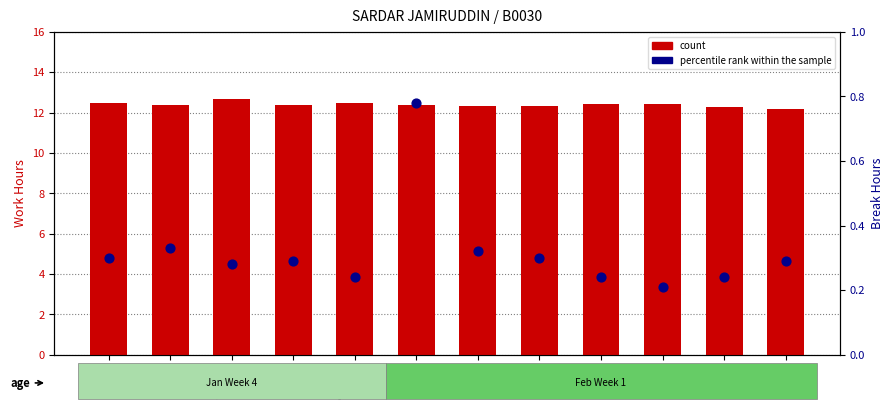

Which series has the widest spread of Y values?

percentile rank within the sample